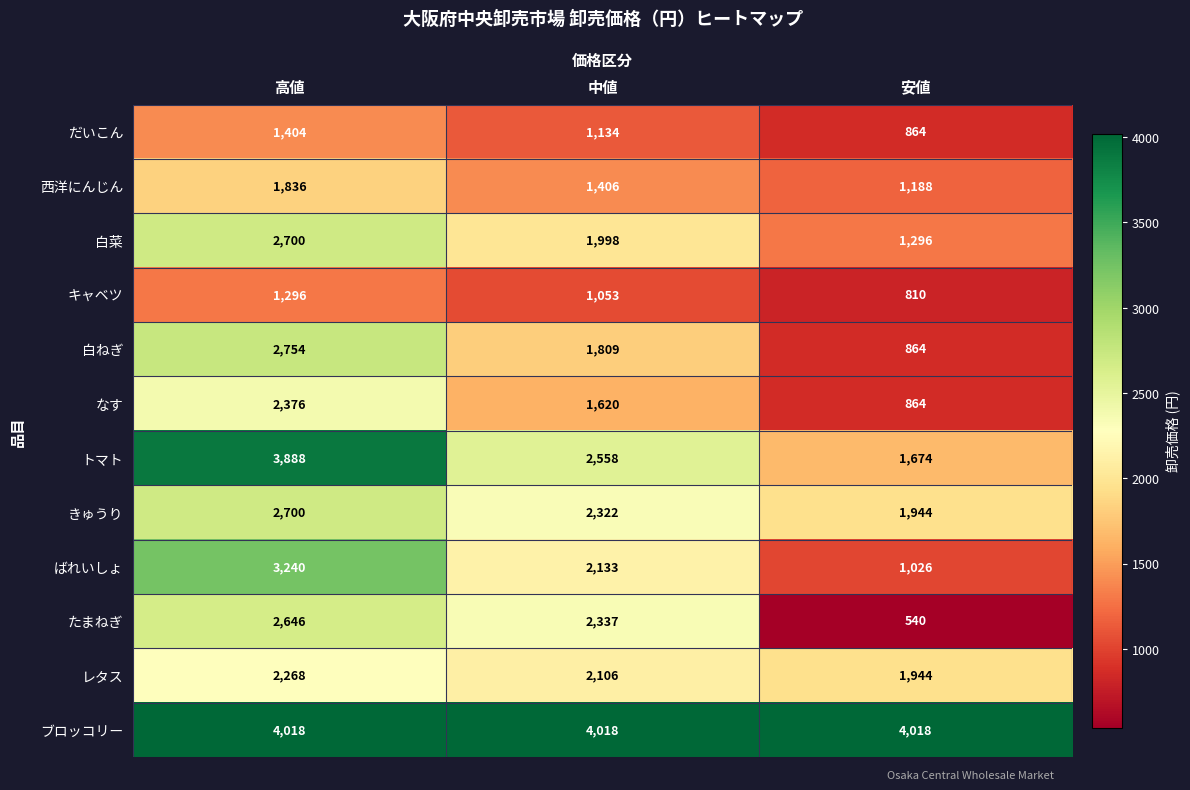

Rank the series at 中値 from lowest to highest value.

キャベツ, だいこん, 西洋にんじん, なす, 白ねぎ, 白菜, レタス, ばれいしょ, きゅうり, たまねぎ, トマト, ブロッコリー